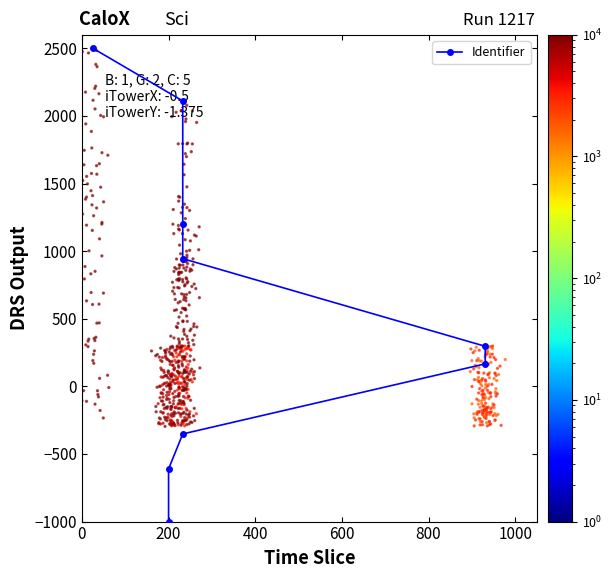

Between 200 and 800, which is larger?

800